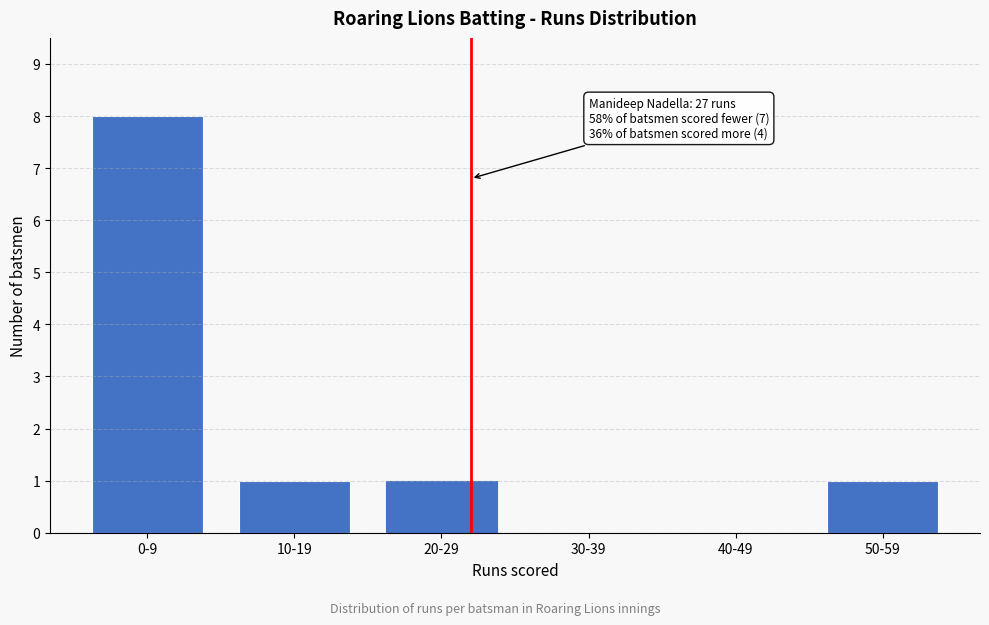

Reading right to left, list all the values displayed in this chart.

50-59=1	40-49=0	30-39=0	20-29=1	10-19=1	0-9=8